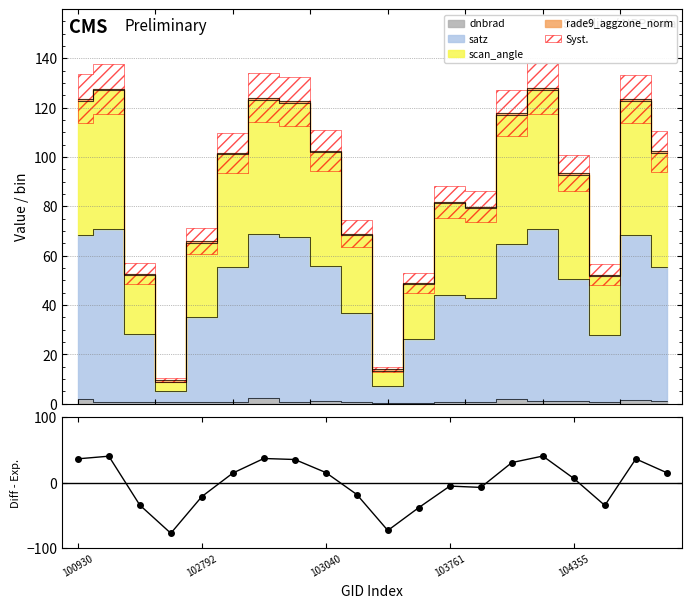

Reading right to left, list all the values displayed in this chart.

15.2	36.4	-34.8	6.5	40.8	30.8	-7.2	-5.2	-38.1	-73.1	-18.1	15.5	35.5	37.0	14.7	-21.2	-77.4	-34.3	40.6	36.5